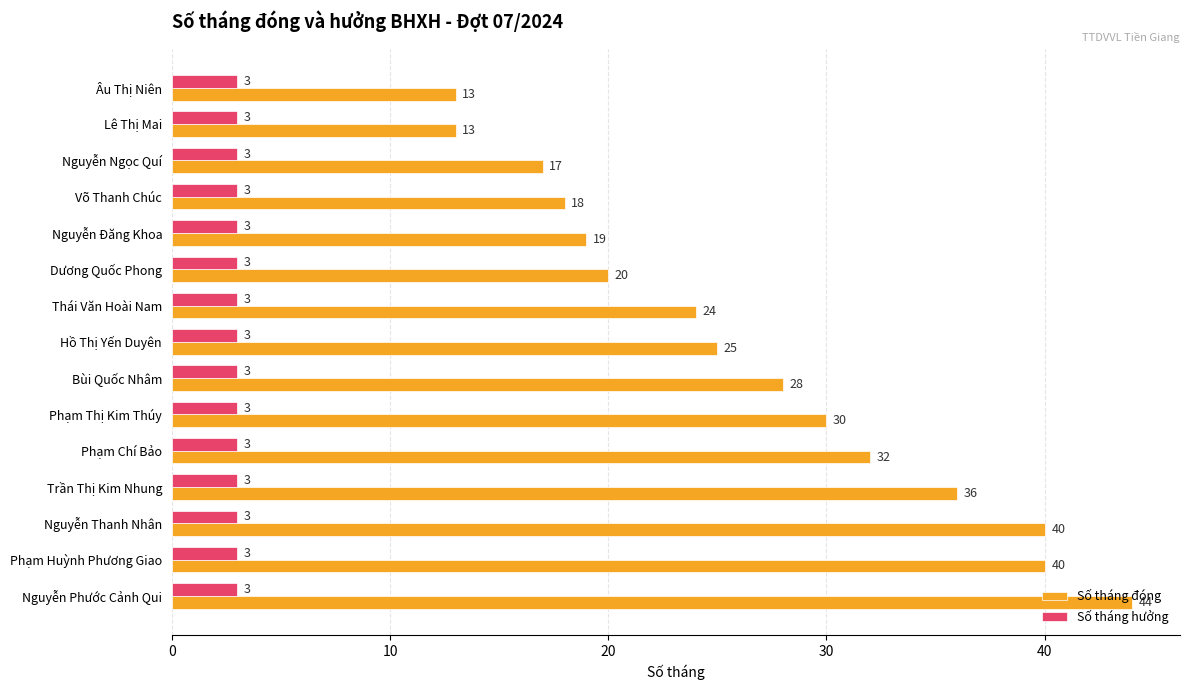

Where is Số tháng đóng nearest to the value 28?

Bùi Quốc Nhâm